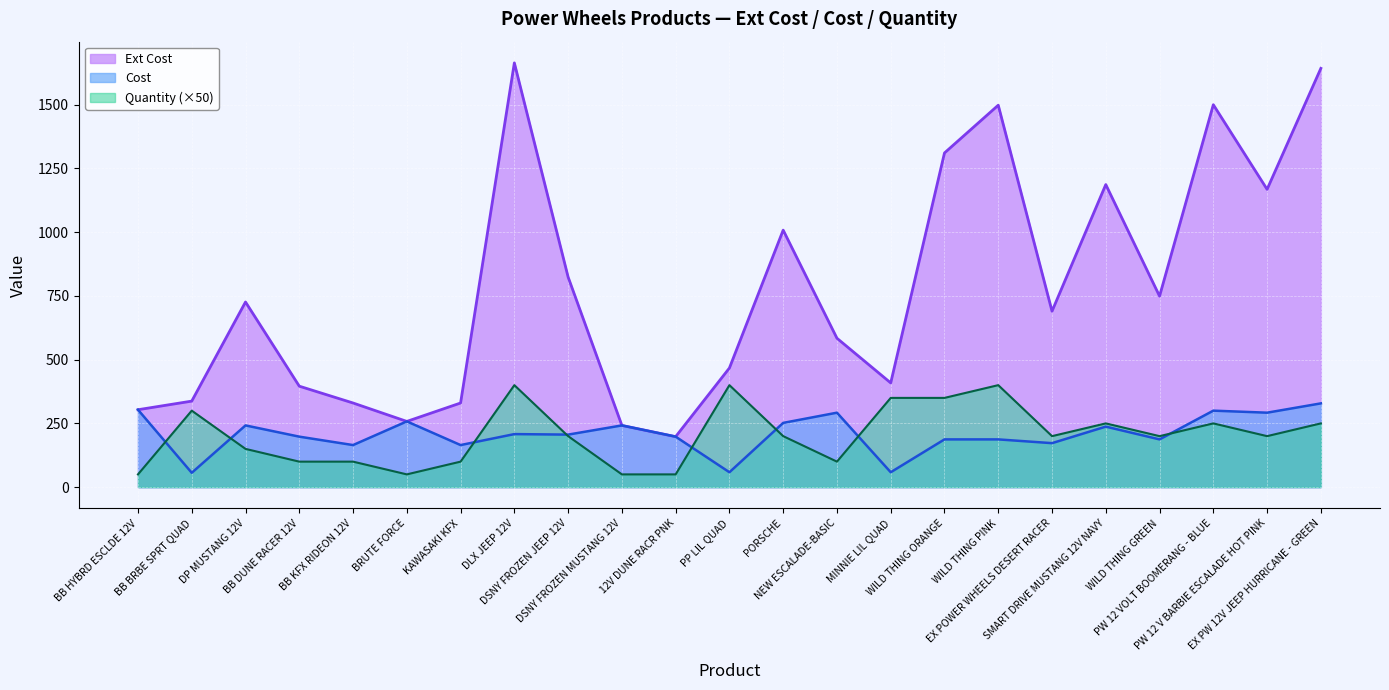

Which series has the widest spread of values?

Ext Cost